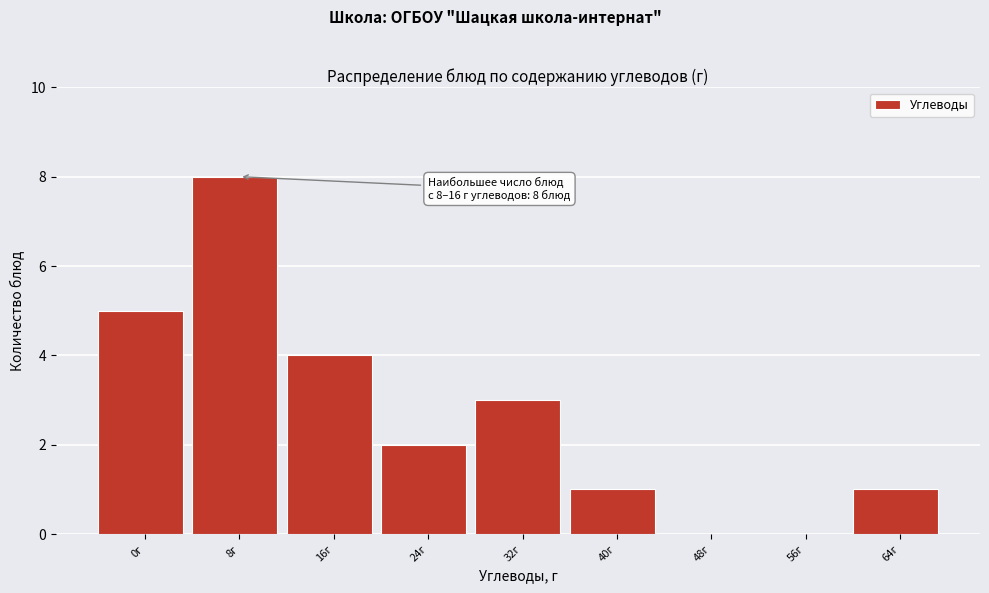

Reading right to left, extract all data points from this chart.

64г=1	56г=0	48г=0	40г=1	32г=3	24г=2	16г=4	8г=8	0г=5